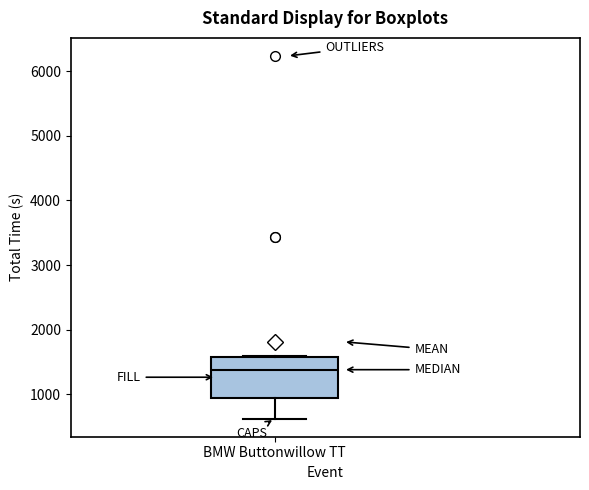

Where does the lower whisker of the box for BMW Buttonwillow TT end on the y-axis? The values are not printed on the chart, so give them approximately, as read against the axis.

600